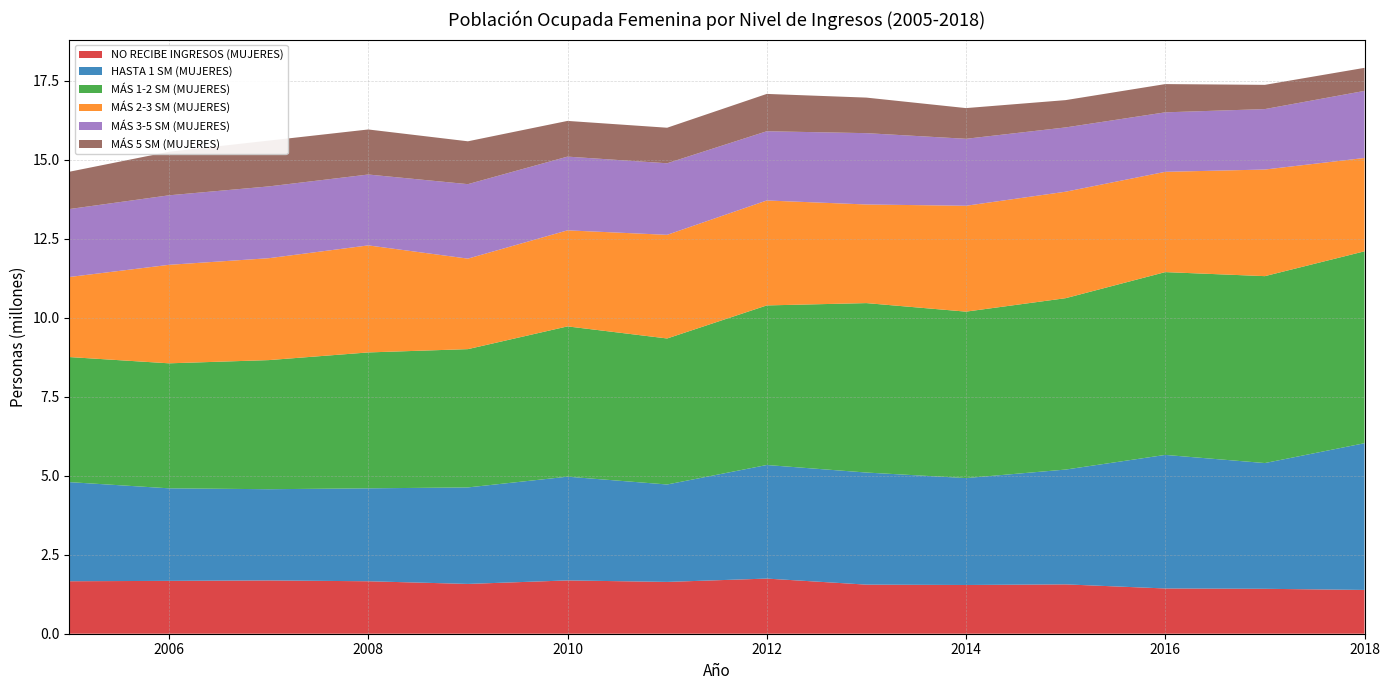

Reading left to right, list all the values displayed in this chart.

NO RECIBE INGRESOS (MUJERES): 2005=1661200	2006=1673008	2007=1686734	2008=1660926	2009=1576608	2010=1687156	2011=1640154	2012=1745442	2013=1554214	2014=1542784	2015=1562029	2016=1432546	2017=1422153	2018=1386068
HASTA 1 SM (MUJERES): 2005=3137749	2006=2929802	2007=2887836	2008=2941284	2009=3054510	2010=3283872	2011=3083861	2012=3595216	2013=3548205	2014=3384451	2015=3634489	2016=4227668	2017=3980455	2018=4644771
MÁS 1-2 SM (MUJERES): 2005=3958878	2006=3956820	2007=4086684	2008=4302077	2009=4377600	2010=4757604	2011=4622158	2012=5051675	2013=5363490	2014=5268453	2015=5425094	2016=5786865	2017=5916501	2018=6074551
MÁS 2-3 SM (MUJERES): 2005=2534413	2006=3117813	2007=3225421	2008=3388203	2009=2865109	2010=3040254	2011=3280825	2012=3322258	2013=3121786	2014=3351559	2015=3370544	2016=3174155	2017=3374826	2018=2954565
MÁS 3-5 SM (MUJERES): 2005=2150726	2006=2200550	2007=2272456	2008=2243700	2009=2357284	2010=2334005	2011=2264786	2012=2191337	2013=2257771	2014=2119674	2015=2034590	2016=1883396	2017=1913271	2018=2123205
MÁS 5 SM (MUJERES): 2005=1181239	2006=1378421	2007=1449996	2008=1425976	2009=1356642	2010=1130226	2011=1125342	2012=1181775	2013=1125479	2014=971824	2015=864484	2016=894288	2017=767171	2018=729883